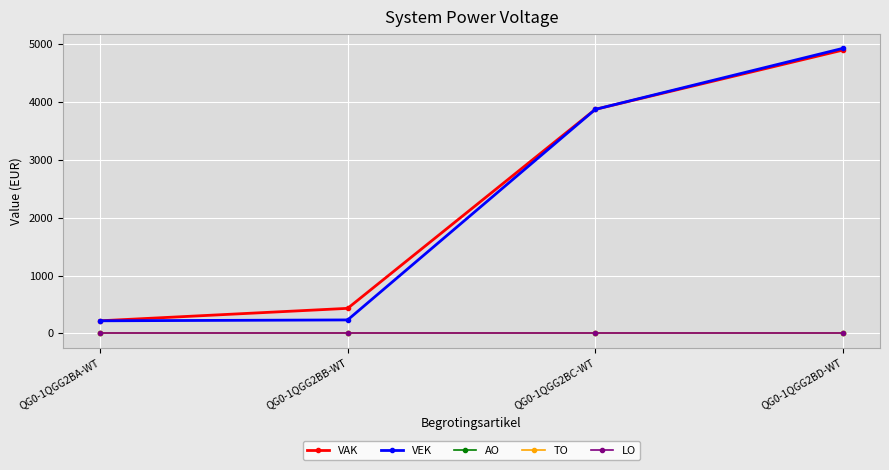

Reading right to left, what are all the values shown in this chart?

VAK: 4894	3870	434	219
VEK: 4924	3870	234	219
AO: 0	0	0	0
TO: 0	0	0	0
LO: 0	0	0	0